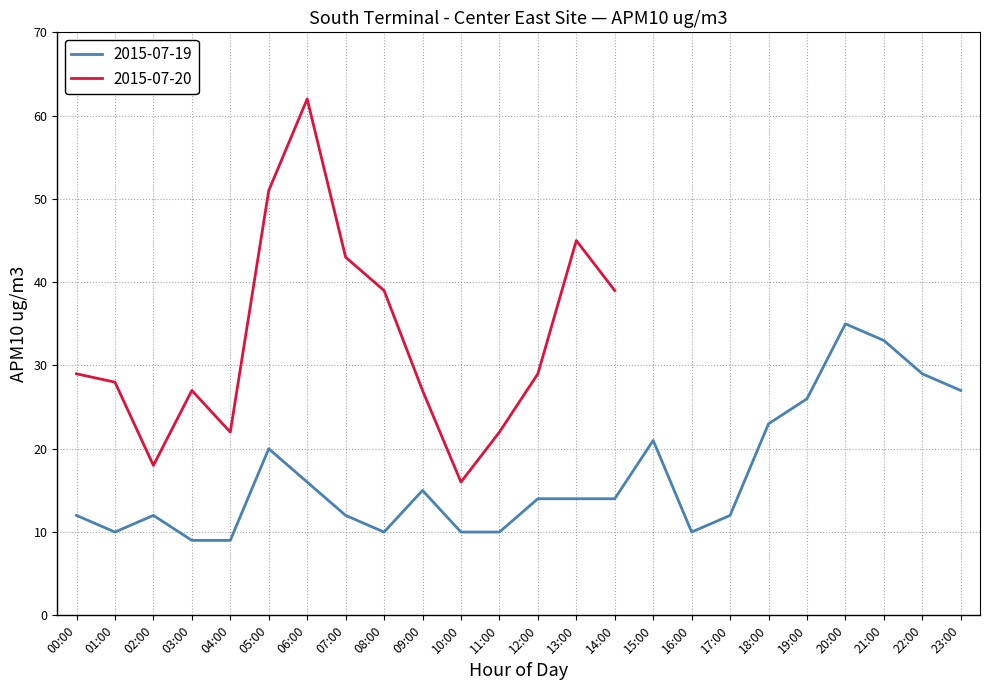

True or false: there are more than 1 points higher than both neighbors.

True